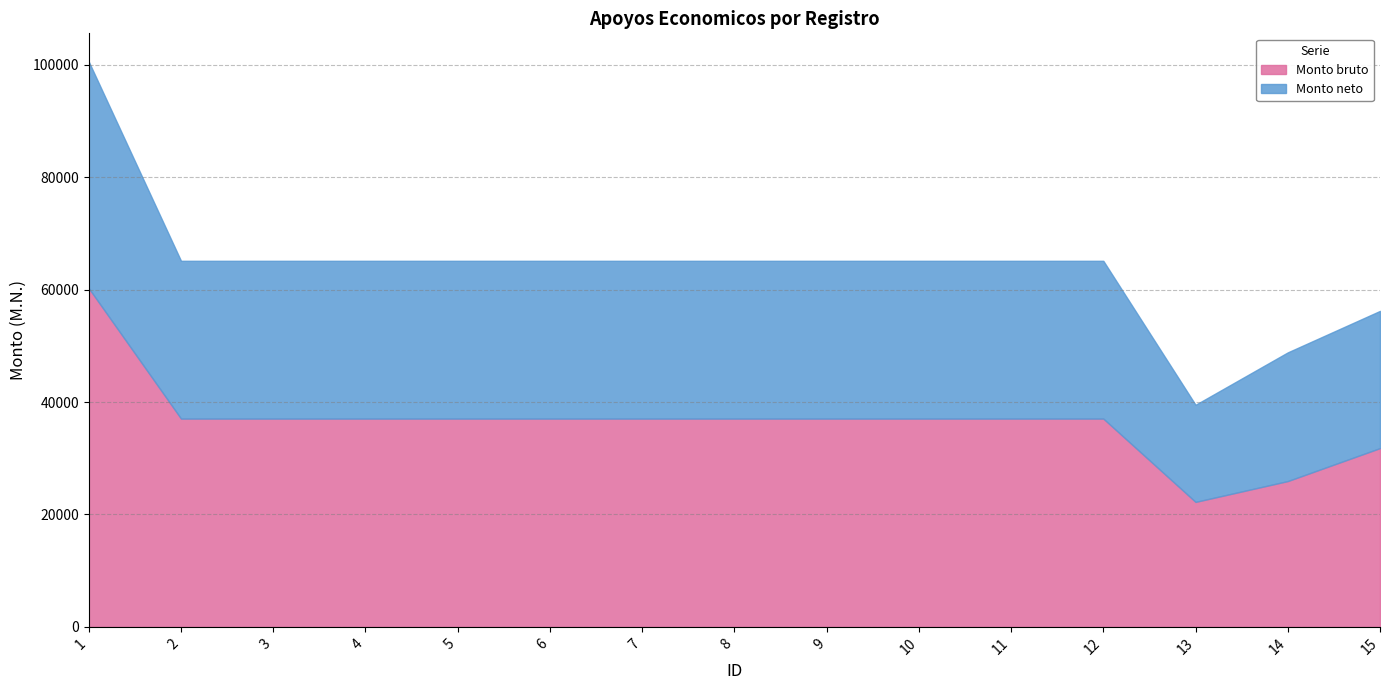

What is the value of the Monto bruto point at the 15th from the left?

31810.2